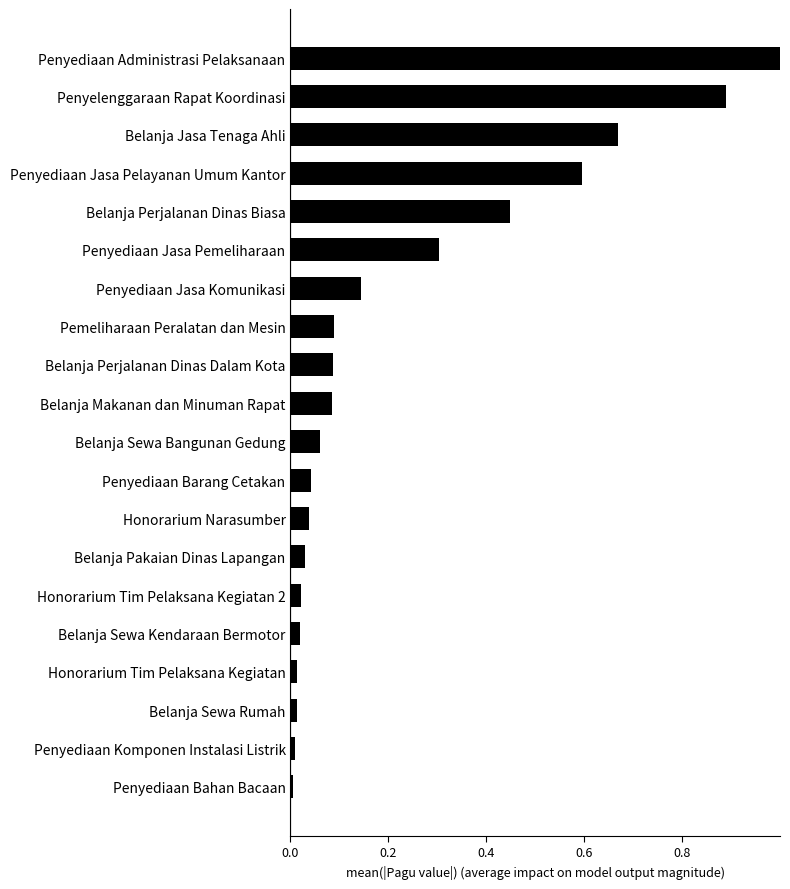

What is the maximum value shown in the chart?

1.0